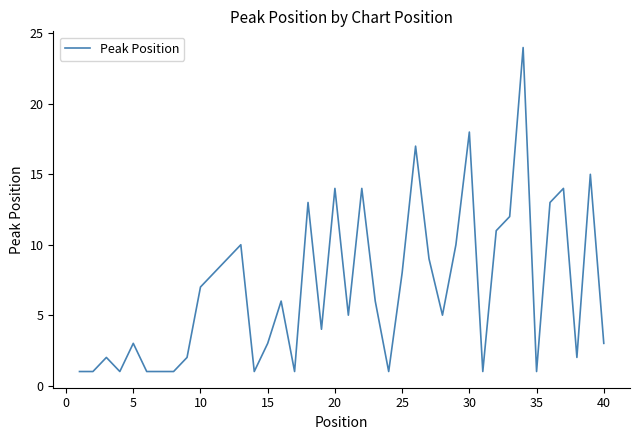

What is the smallest value displayed?

1